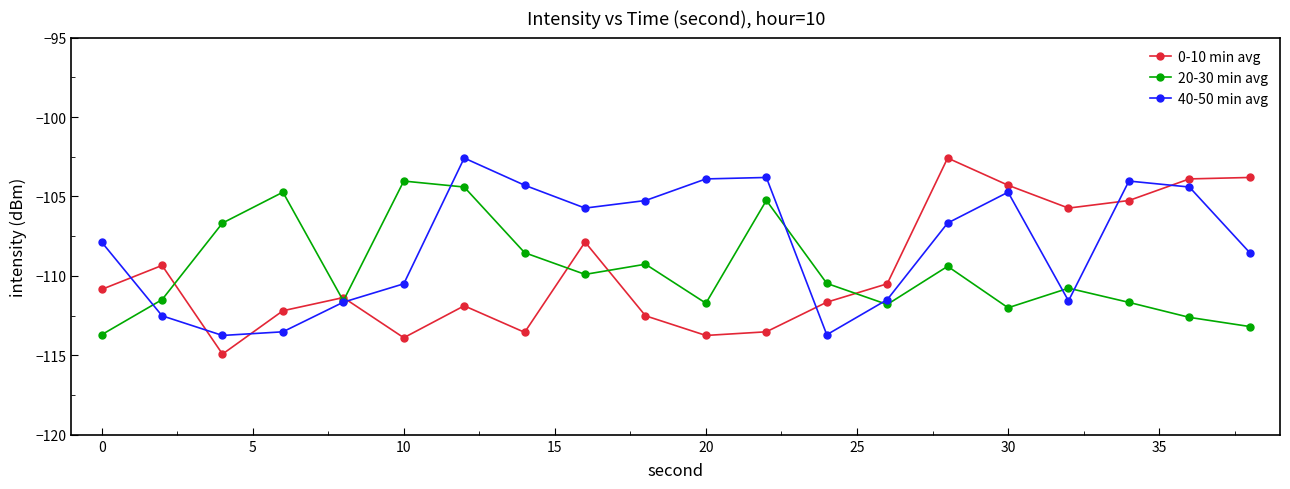

What is the value of the 0-10 min avg point at the 20th from the left?

-103.8